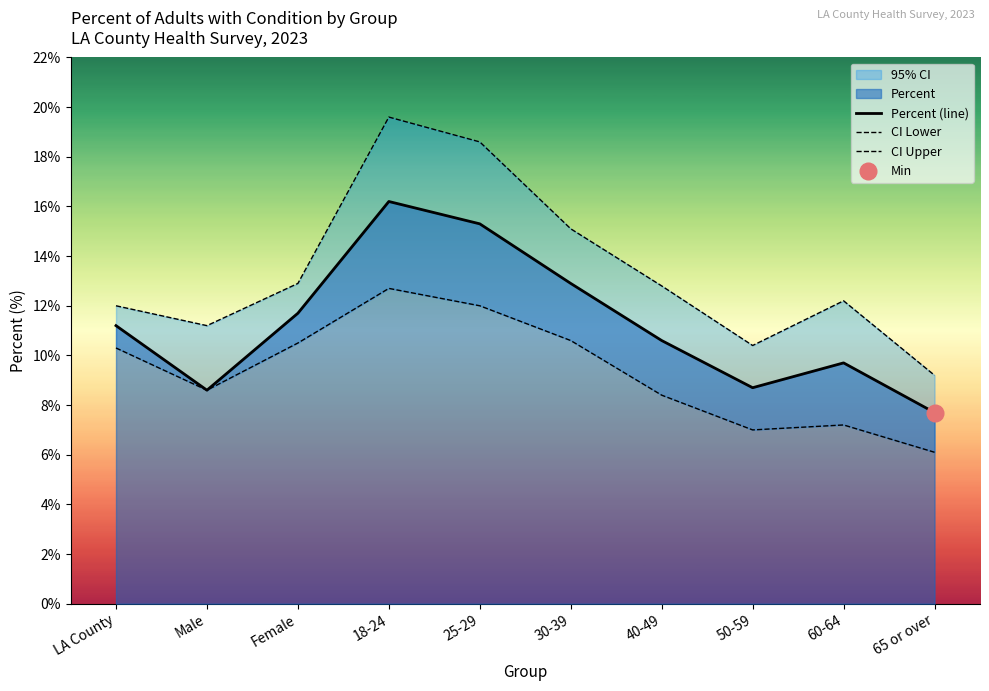

At which category is the sum across all series the highest?

18-24